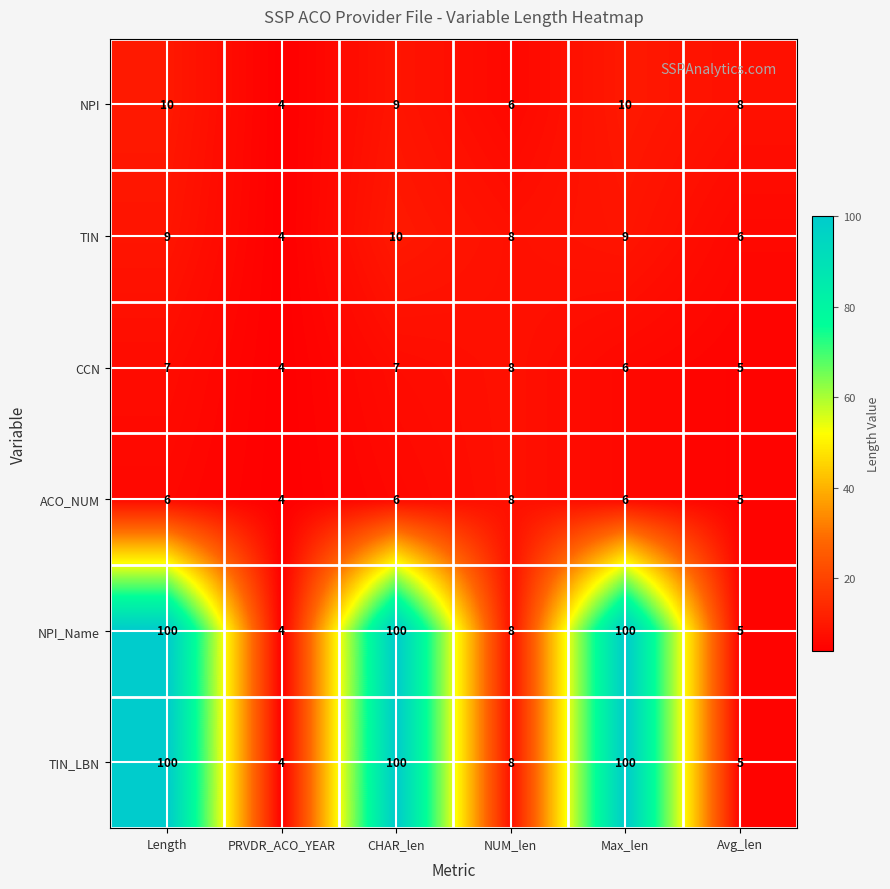

What is the minimum value shown in the chart?

4